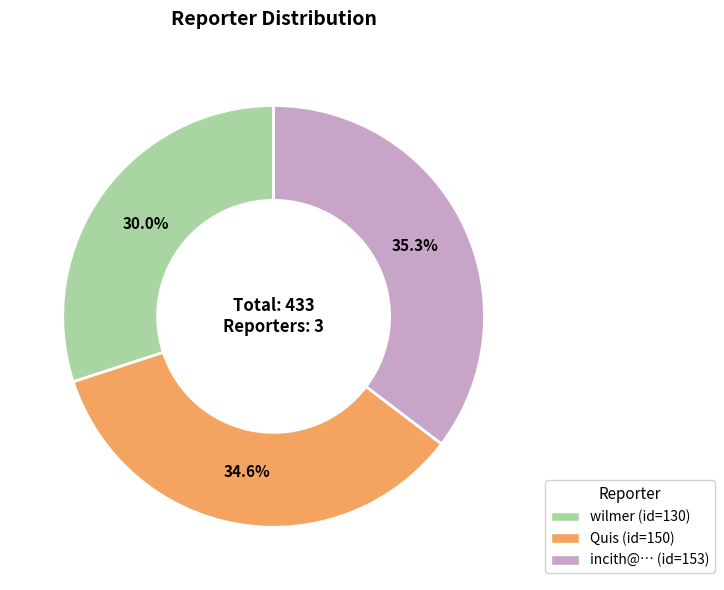

Rank the categories by value from lowest to highest.

wilmer, Quis, incith@…